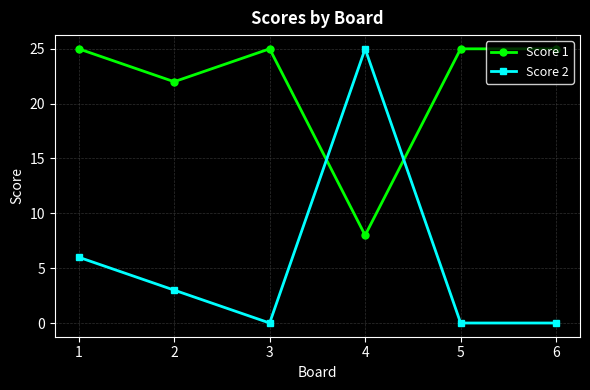

How many intersections are there between Score 1 and Score 2?

2